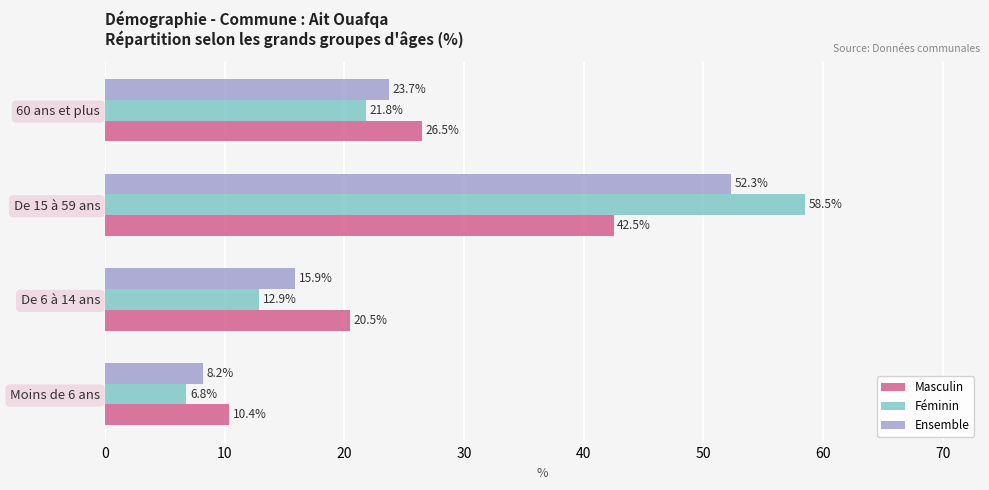

What is the approximate value of Féminin at De 15 à 59 ans?

58.5